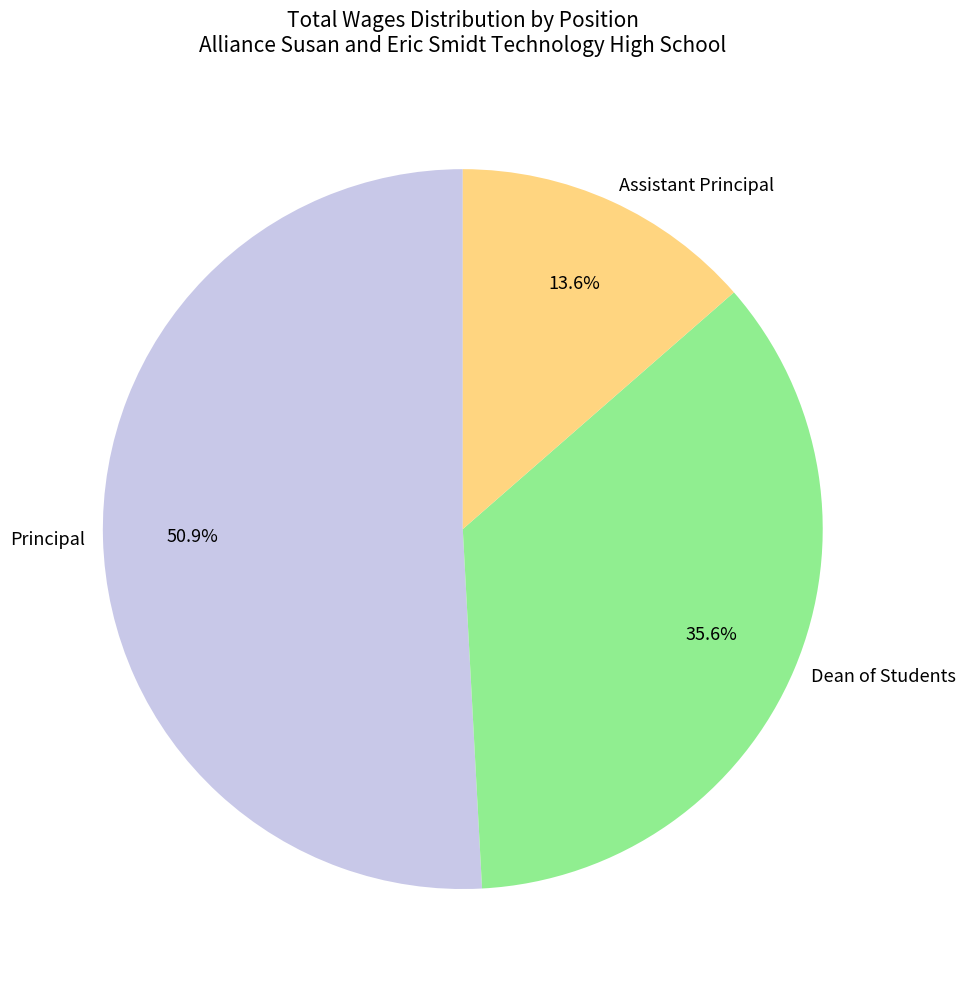

The Principal slice represents 51% of the pie. True or false?

True